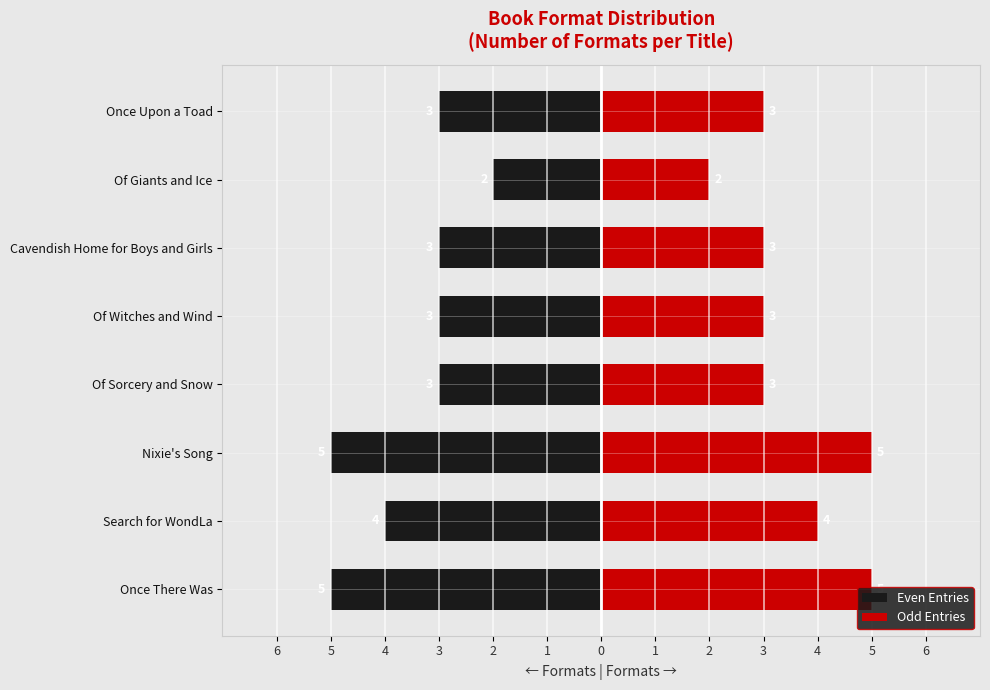

What are all the series names shown in the legend?

Even Entries, Odd Entries